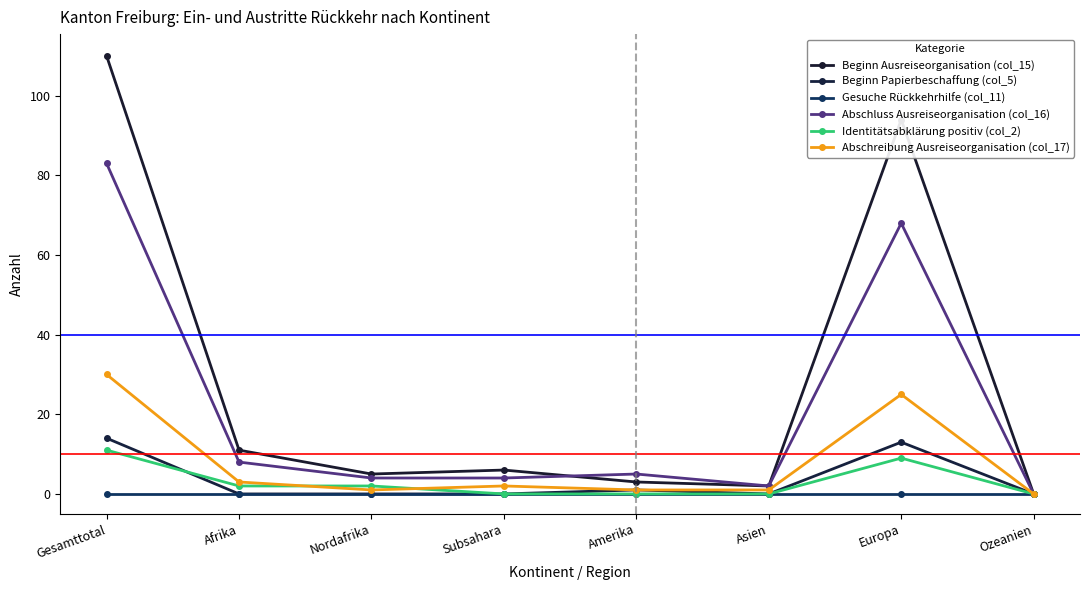

Between Nordafrika and Ozeanien, which is larger?

Nordafrika